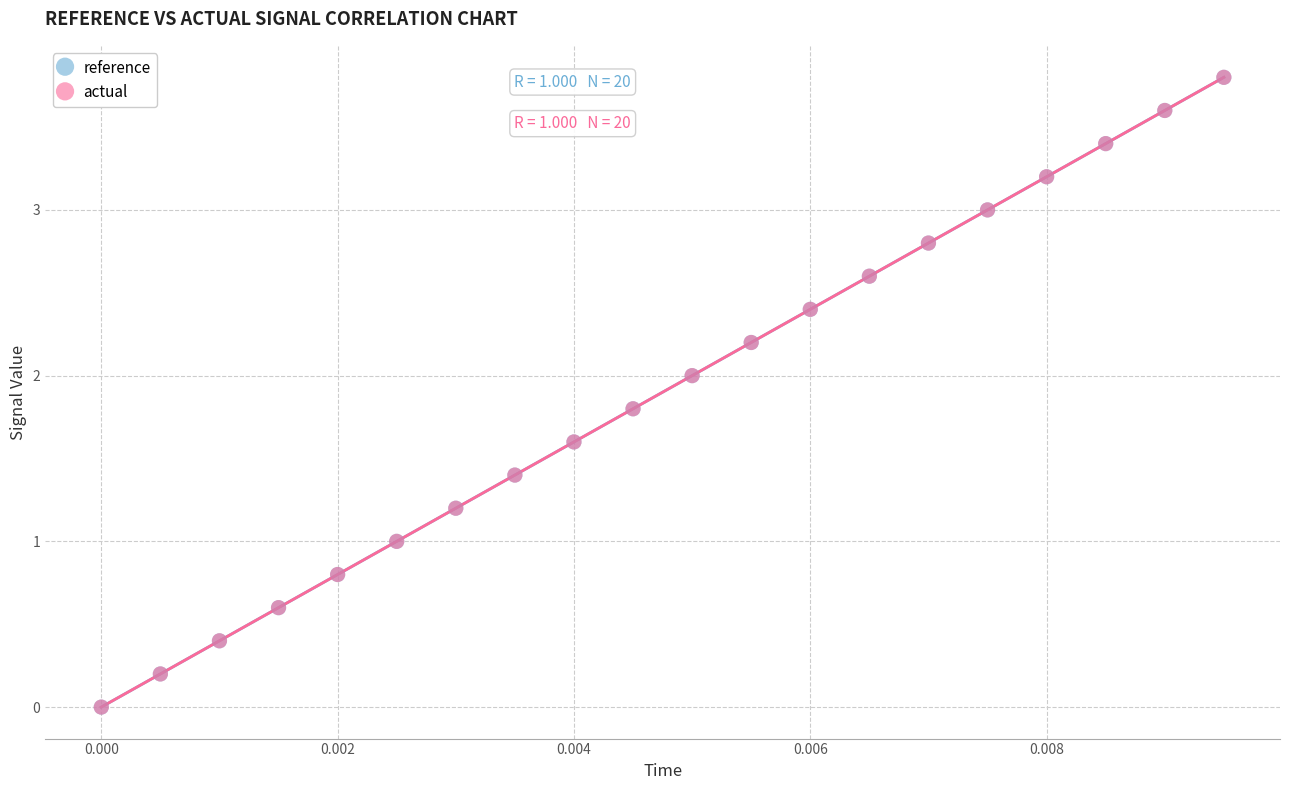

What are all the series names shown in the legend?

reference, actual